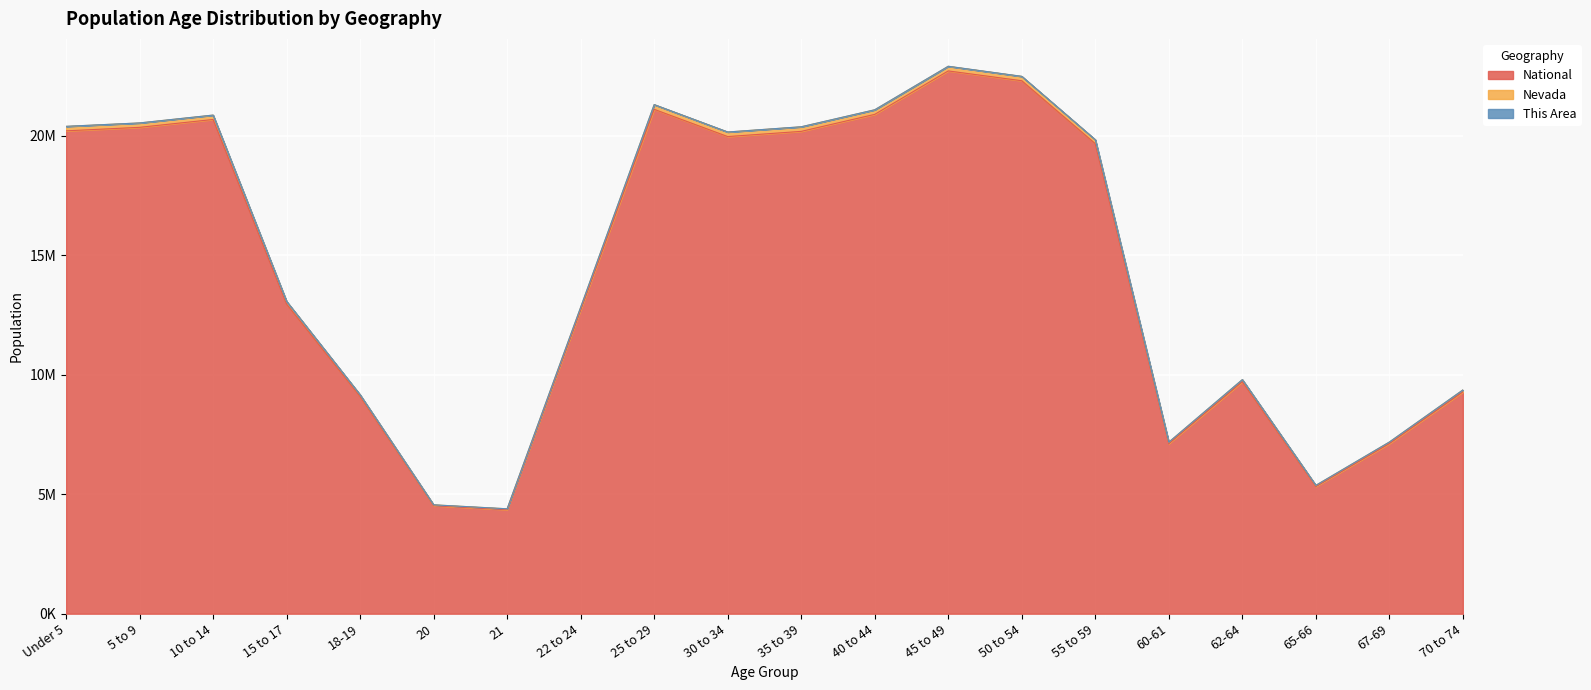

True or false: National has more than 1 interior local peaks.

True